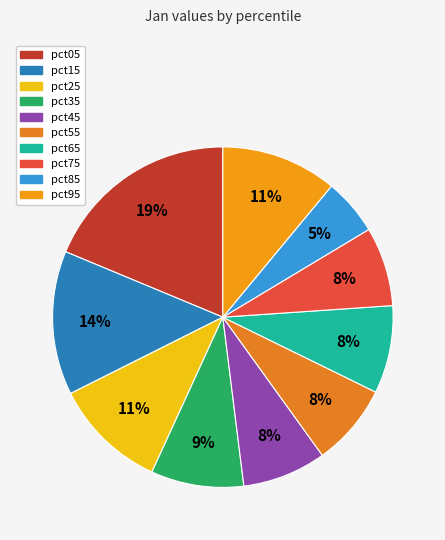

Is pct05 the majority of the pie?

No